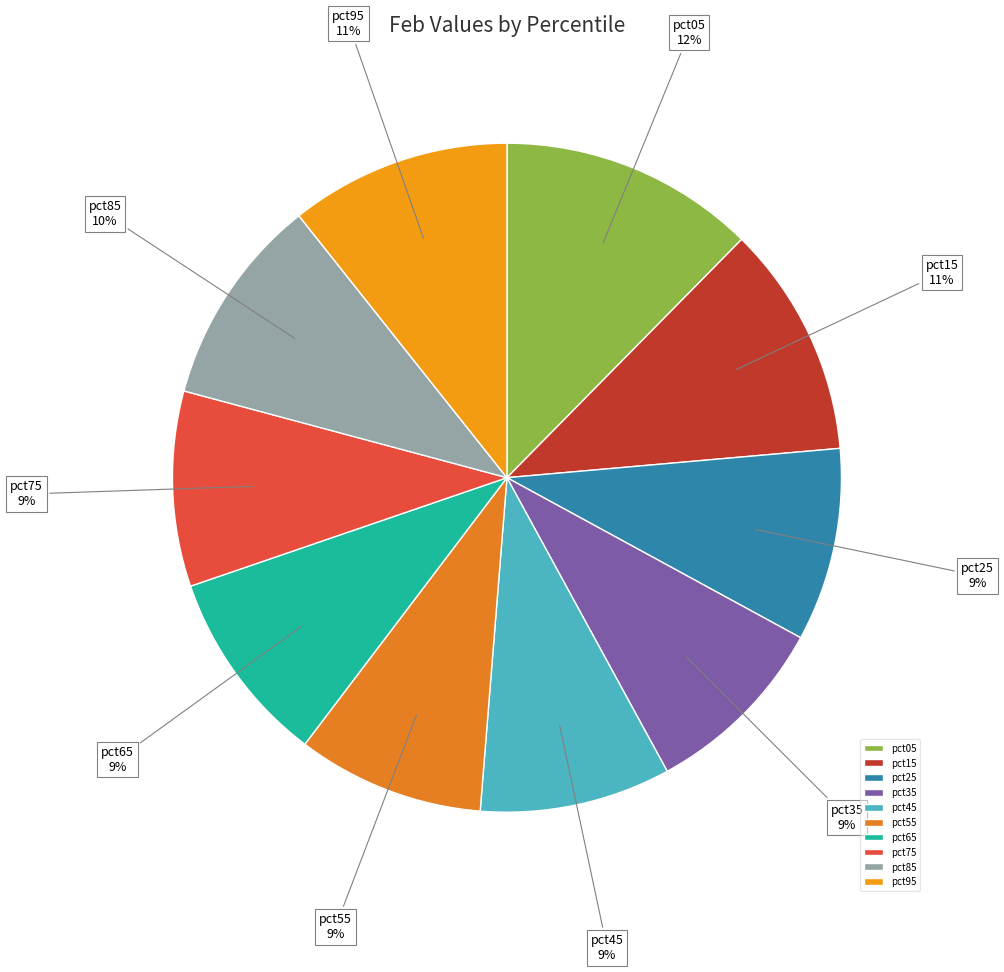

To the nearest percent, what is the difference between the largest and smallest slice percentages?

3%